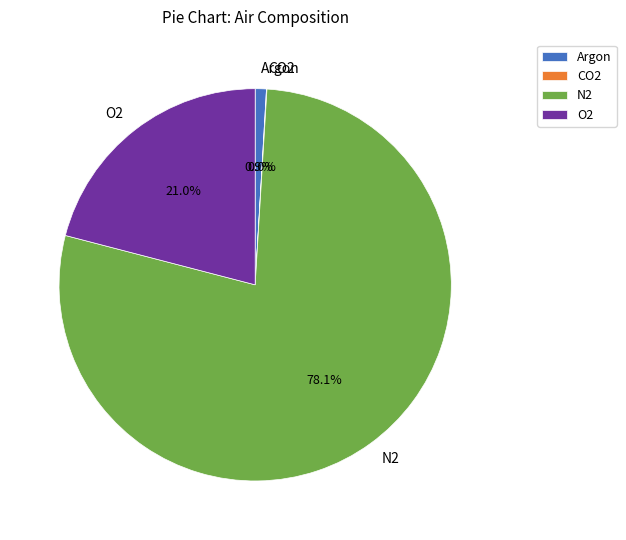

Which category has the biggest portion of the pie?

N2